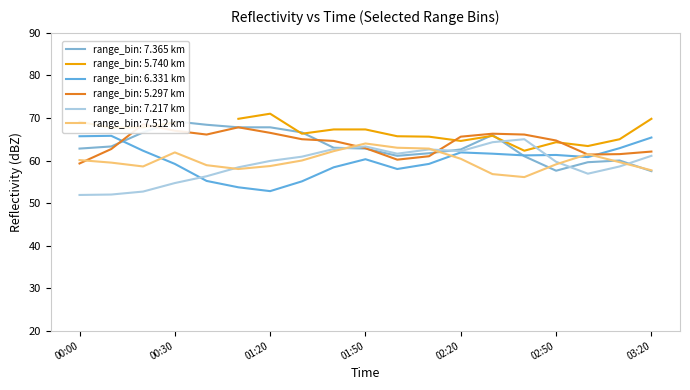

True or false: range_bin: 7.512 km has a value of 27.9 at 00:00.

False